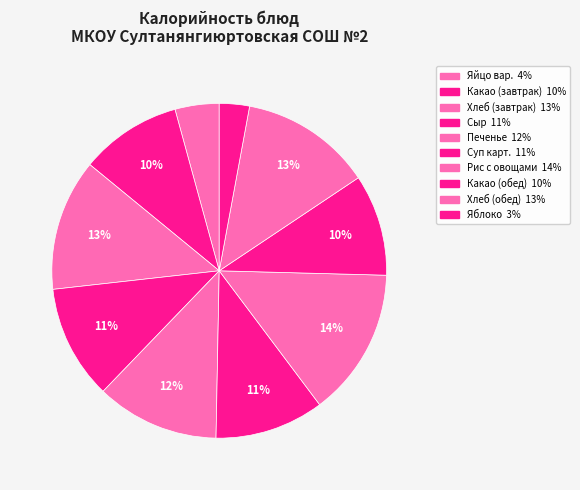

Count the number of slices in the pie.

10